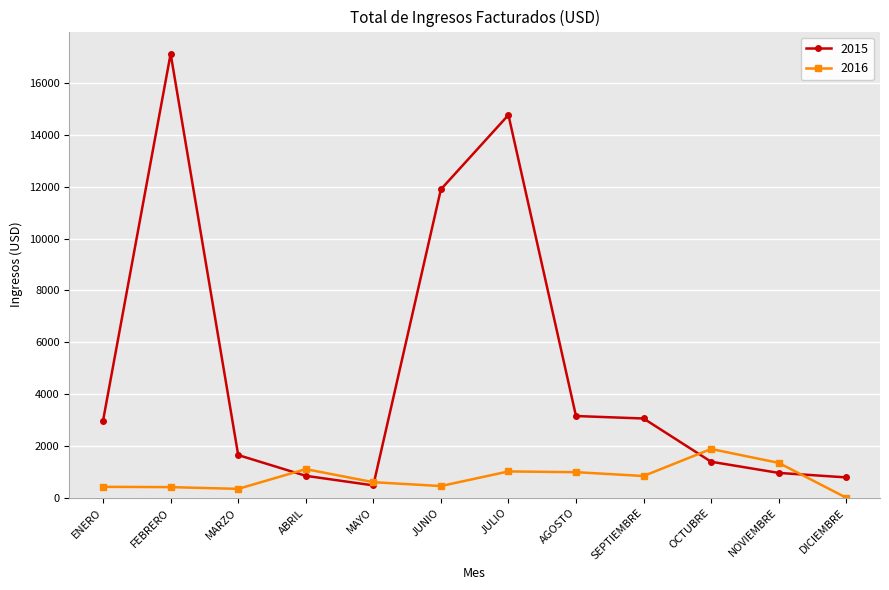

How many lines are shown in the chart?

2